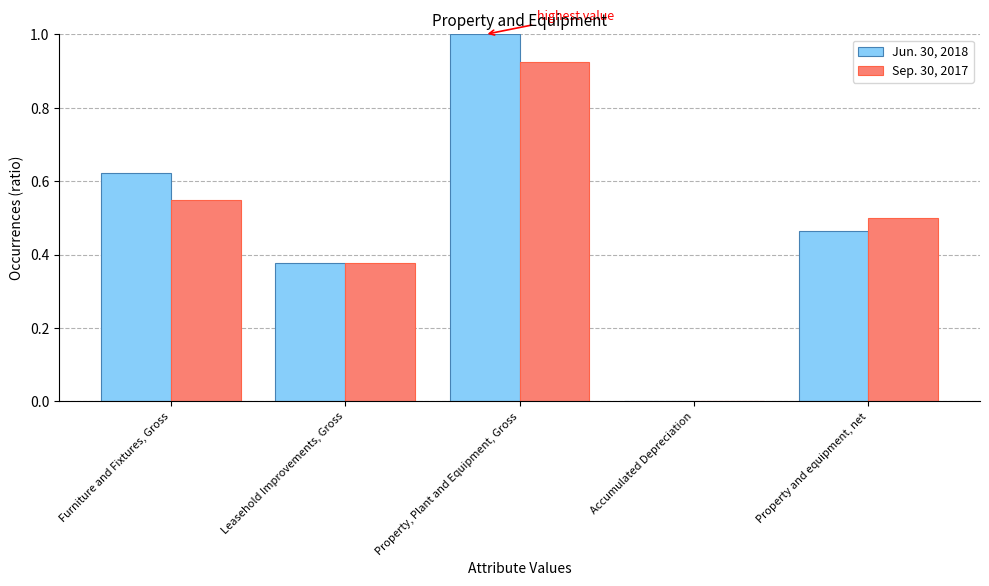

How many positive values does the Jun. 30, 2018 series have?

4